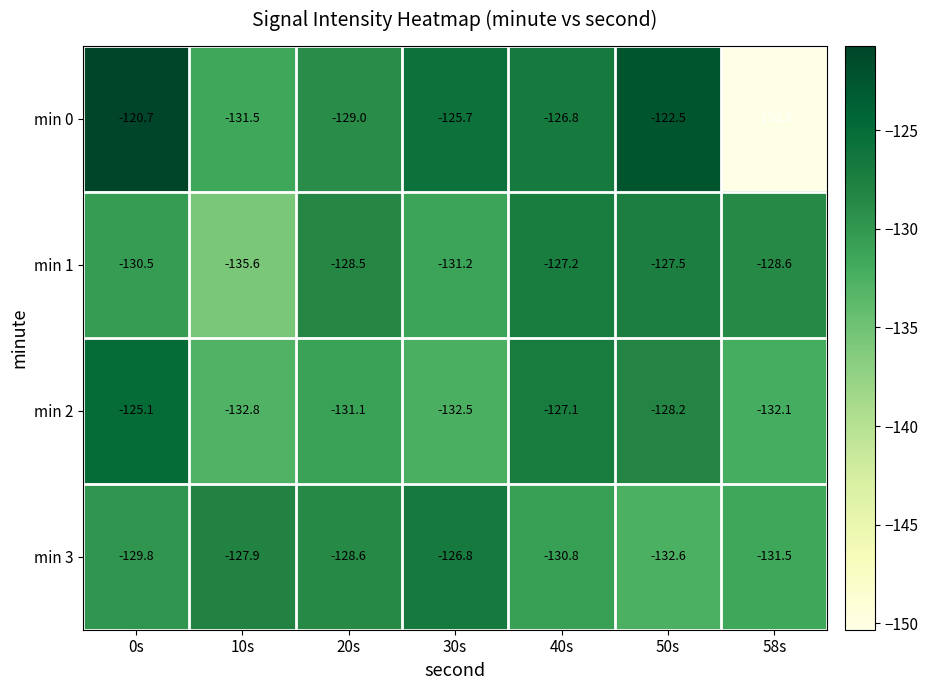

Reading left to right, what are all the values shown in this chart?

min 0: 0s=-120.7	10s=-131.5	20s=-129.0	30s=-125.7	40s=-126.8	50s=-122.5	58s=-150.3
min 1: 0s=-130.5	10s=-135.6	20s=-128.5	30s=-131.2	40s=-127.2	50s=-127.5	58s=-128.6
min 2: 0s=-125.1	10s=-132.8	20s=-131.1	30s=-132.5	40s=-127.1	50s=-128.2	58s=-132.1
min 3: 0s=-129.8	10s=-127.9	20s=-128.6	30s=-126.8	40s=-130.8	50s=-132.6	58s=-131.5